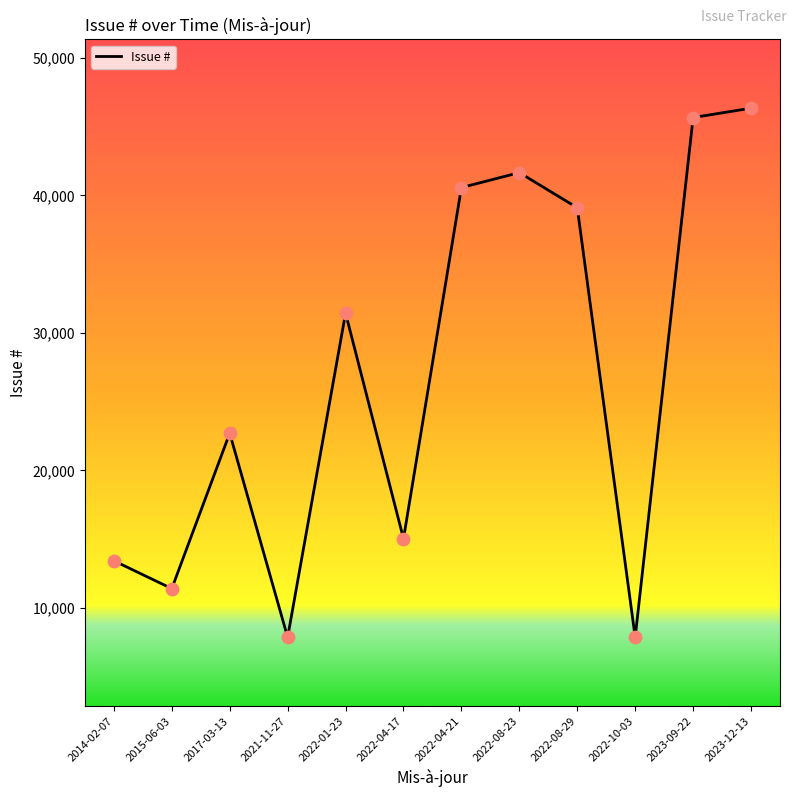

Approximately how many times larger is the value at 2015-06-03 compared to 2021-11-27?

1.5